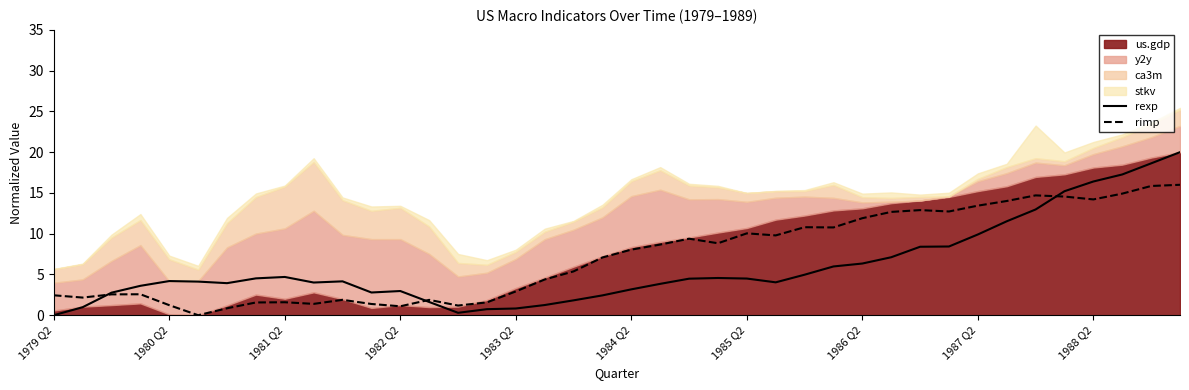

Which series changed the most between 35 and 38?

rexp